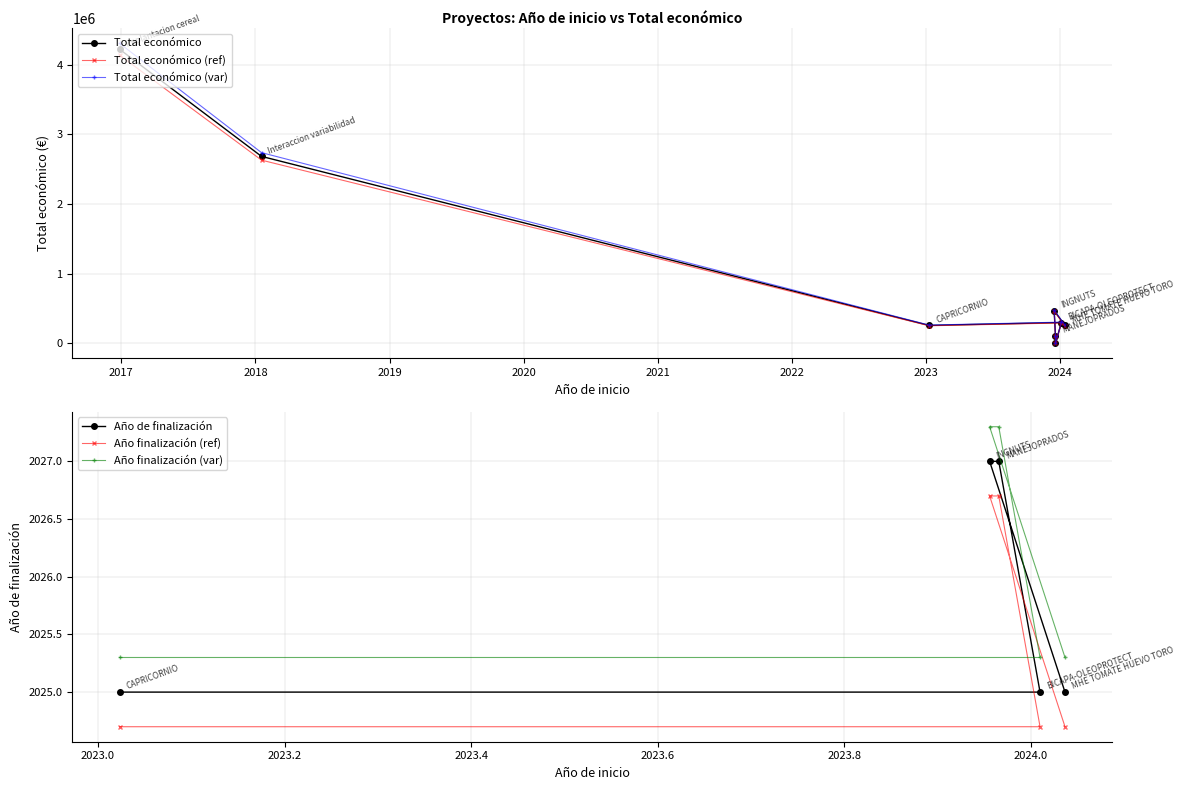

True or false: Total económico and Año de finalización intersect in this chart.

False